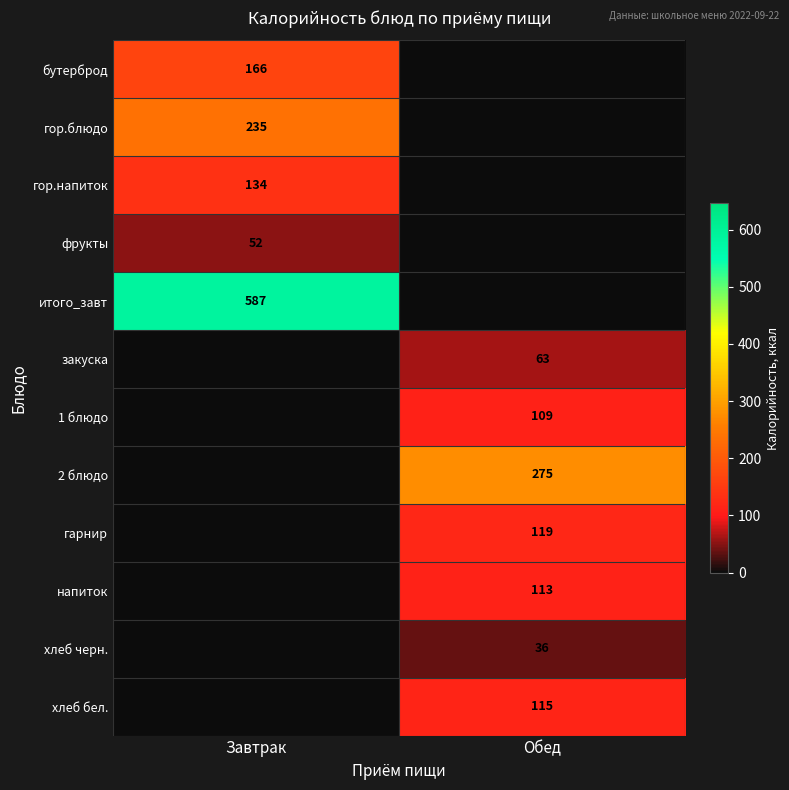

True or false: гор.блюдо has a value of 415 at Завтрак.

False